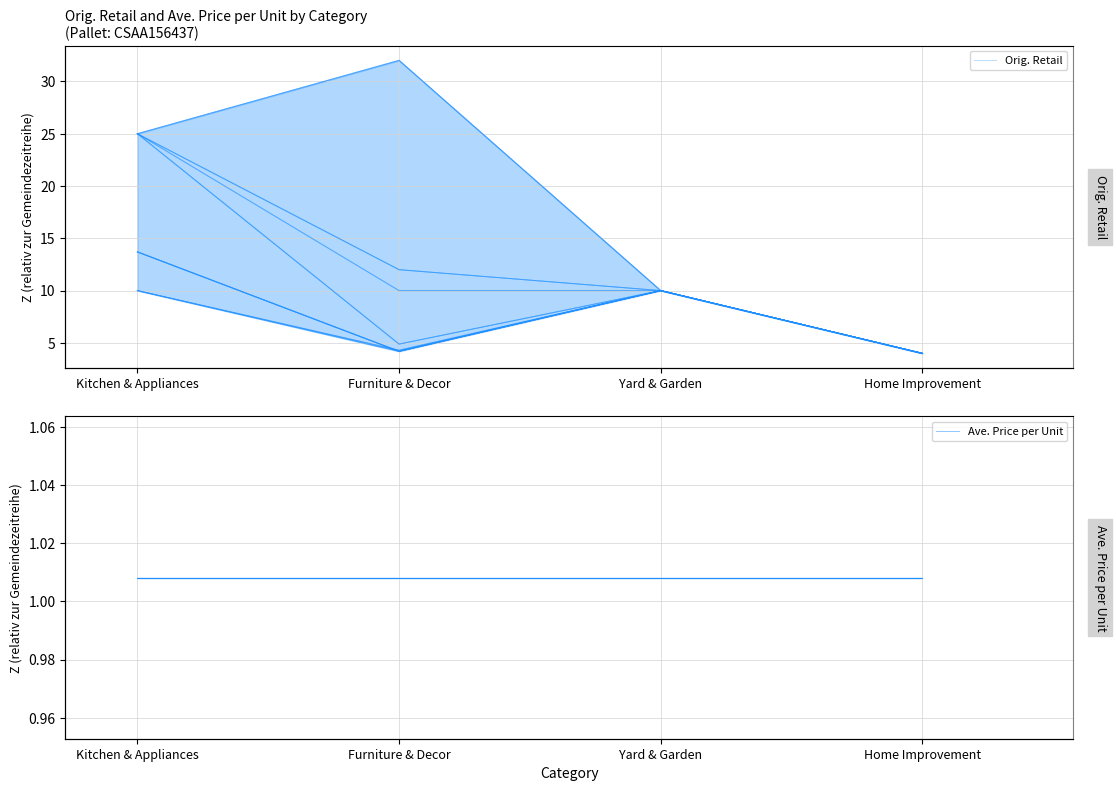

True or false: Ave. Price per Unit has a value of 1.0 at Home Improvement.

True